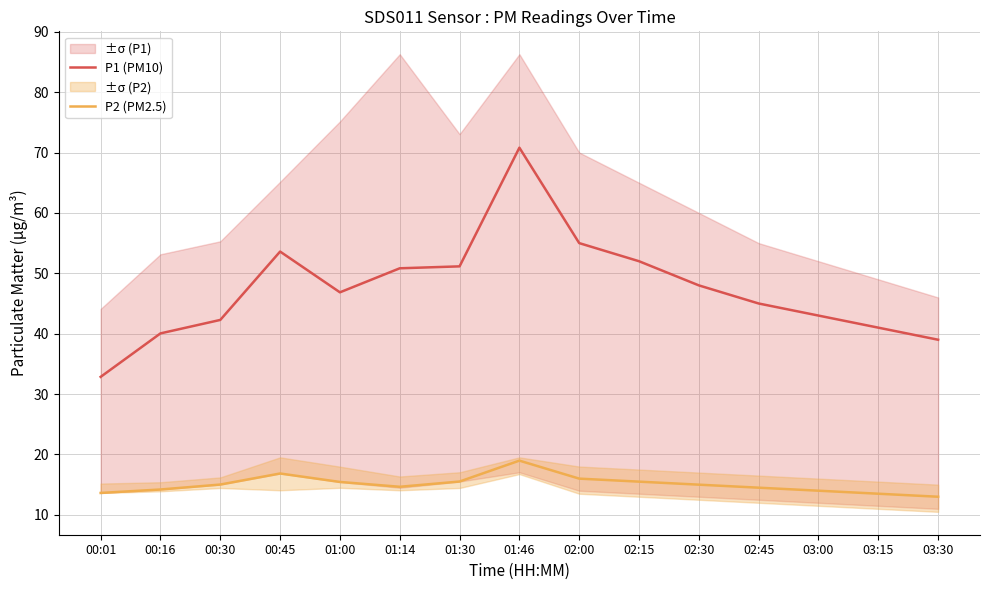

How many distinct data groups are displayed?

2